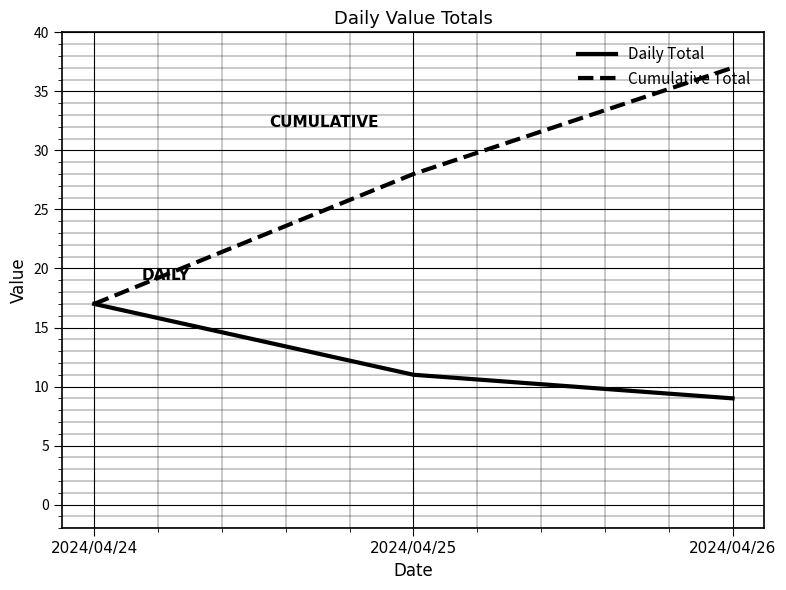

Which series has the largest total across all categories?

Cumulative Total